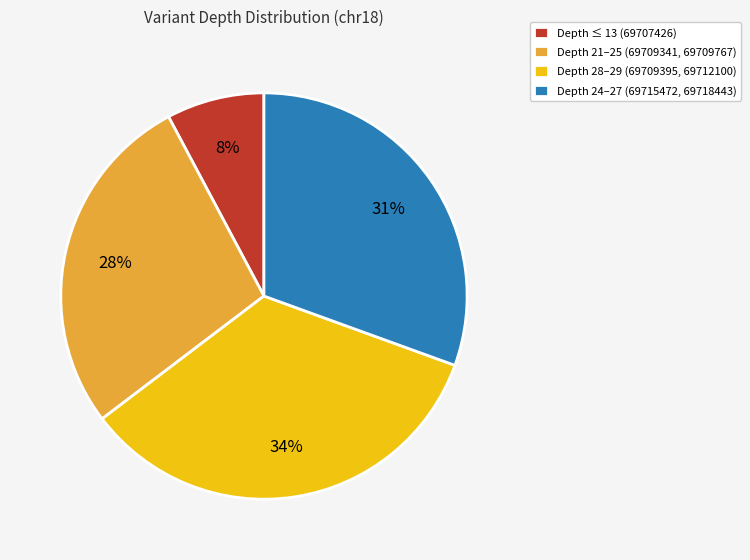

What is the largest slice in the pie chart?

Depth 28–29 (69709395, 69712100)